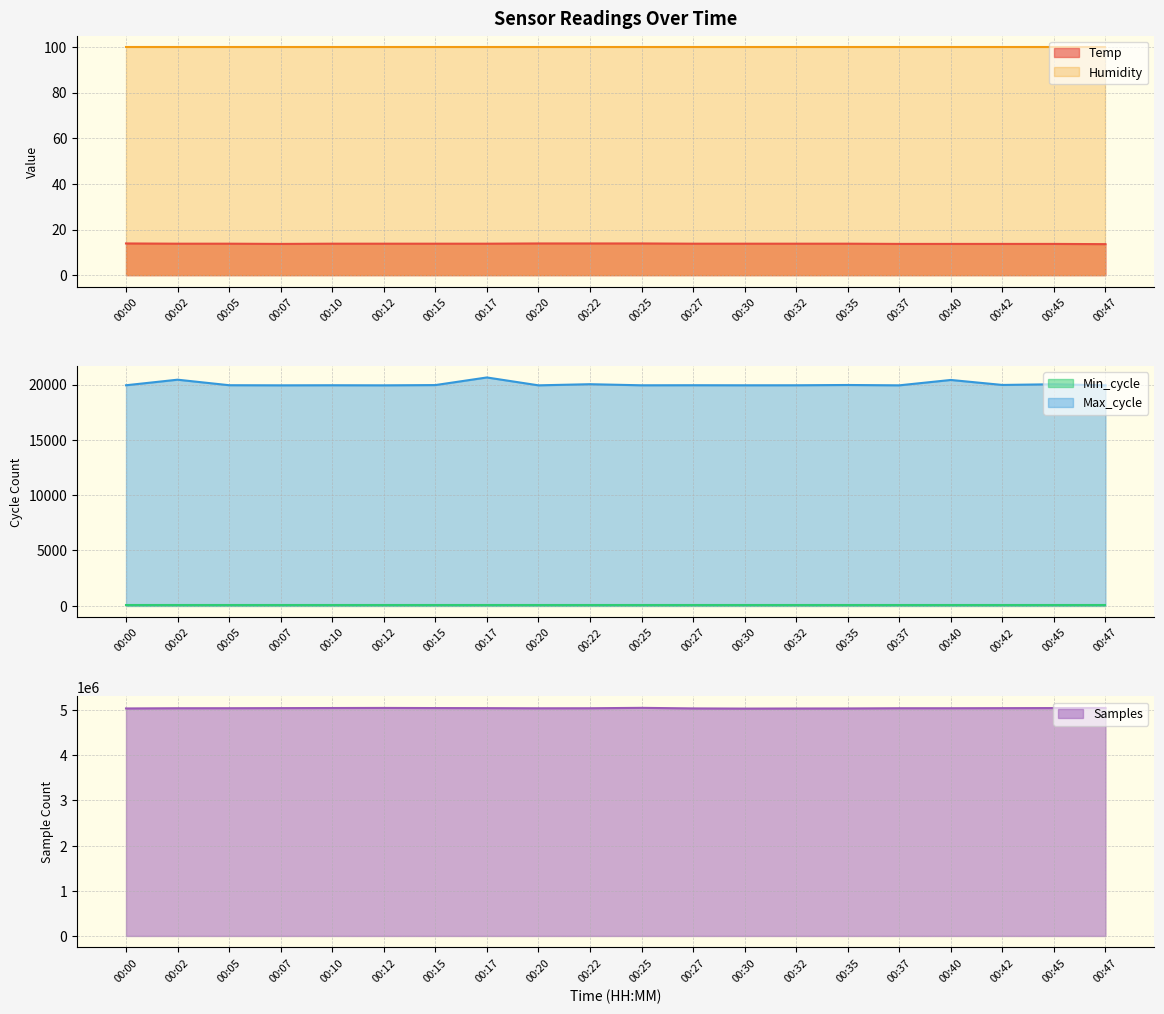

What is the minimum value shown in the chart?

13.6